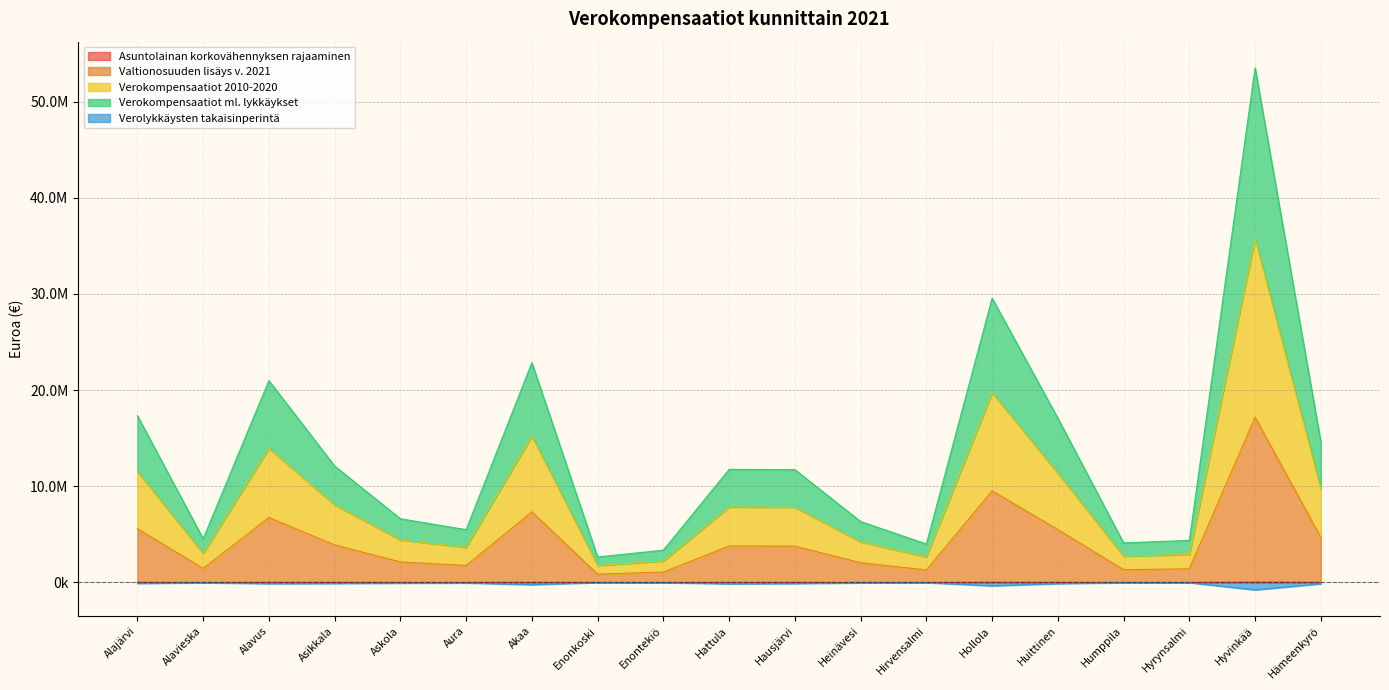

At how many categories does at least one series exceed 25778836?

2